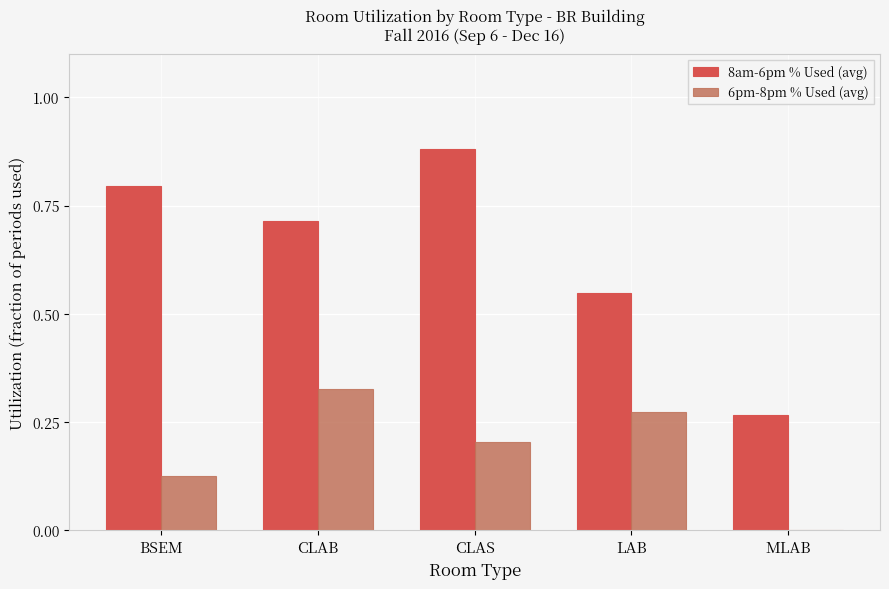

What is the sum of the 8am-6pm % Used (avg) values at MLAB and BSEM?

1.1